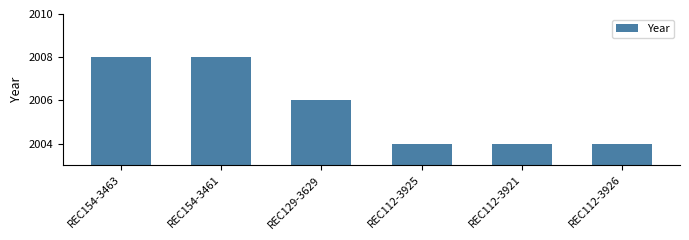

At which label does the data first exceed 2006?

REC154-3463